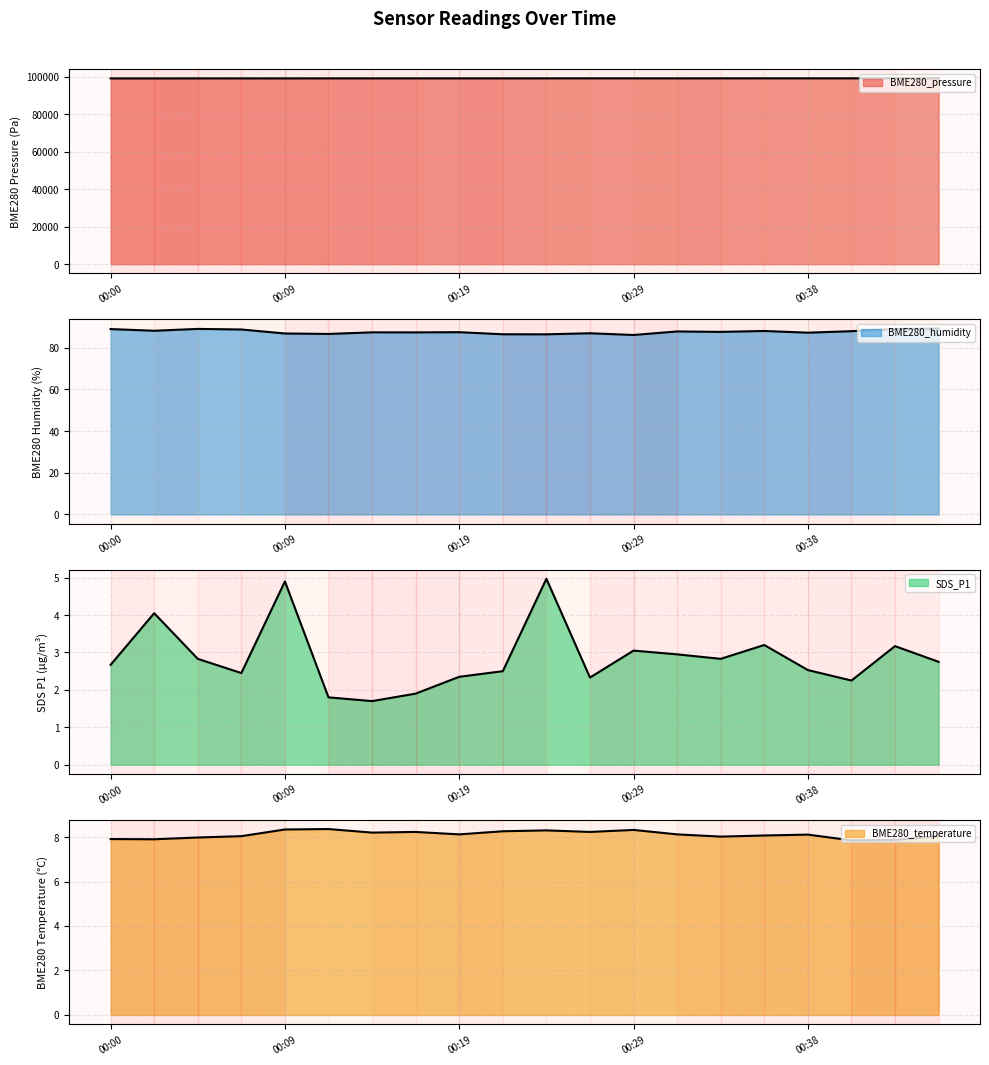

What is the smallest value displayed?

1.7